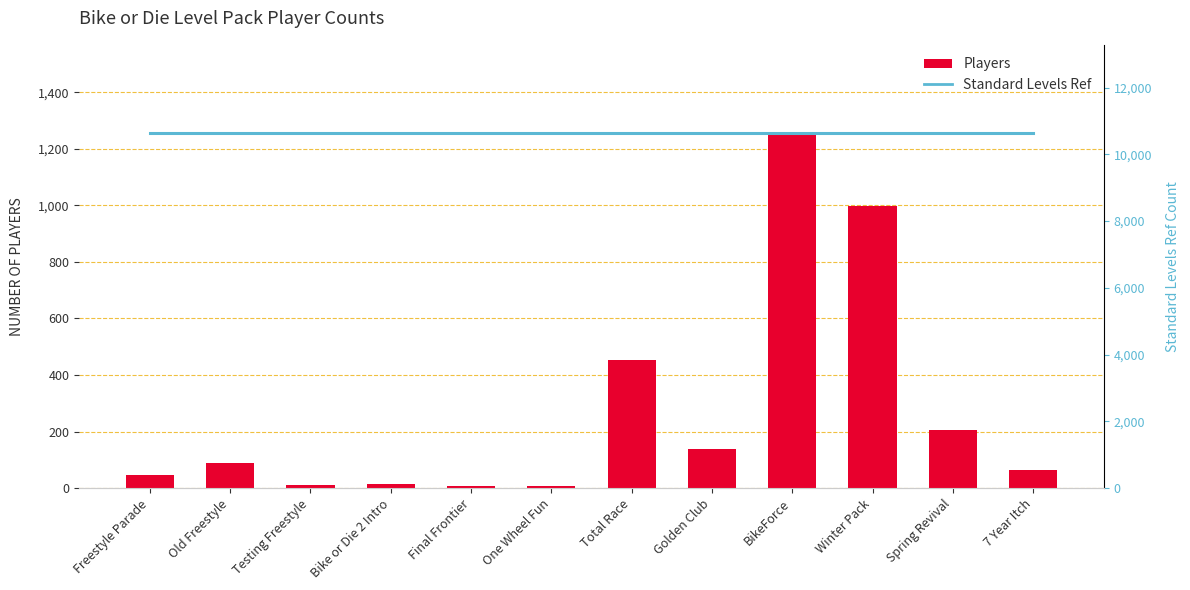

At which category does the chart reach its minimum across all series?

One Wheel Fun